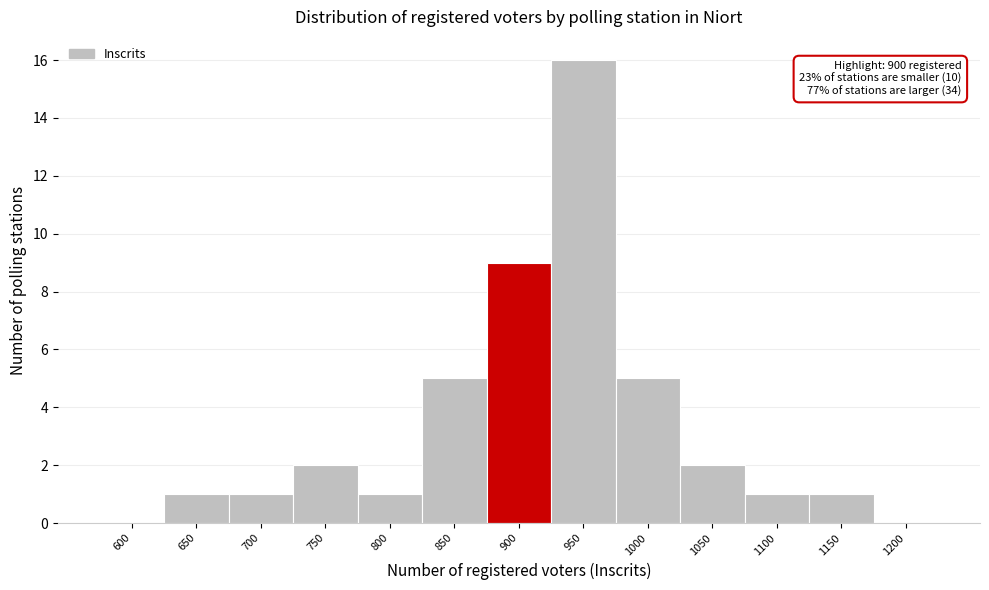

Reading left to right, what are all the values shown in this chart?

600=0	650=1	700=1	750=2	800=1	850=5	900=9	950=16	1000=5	1050=2	1100=1	1150=1	1200=0